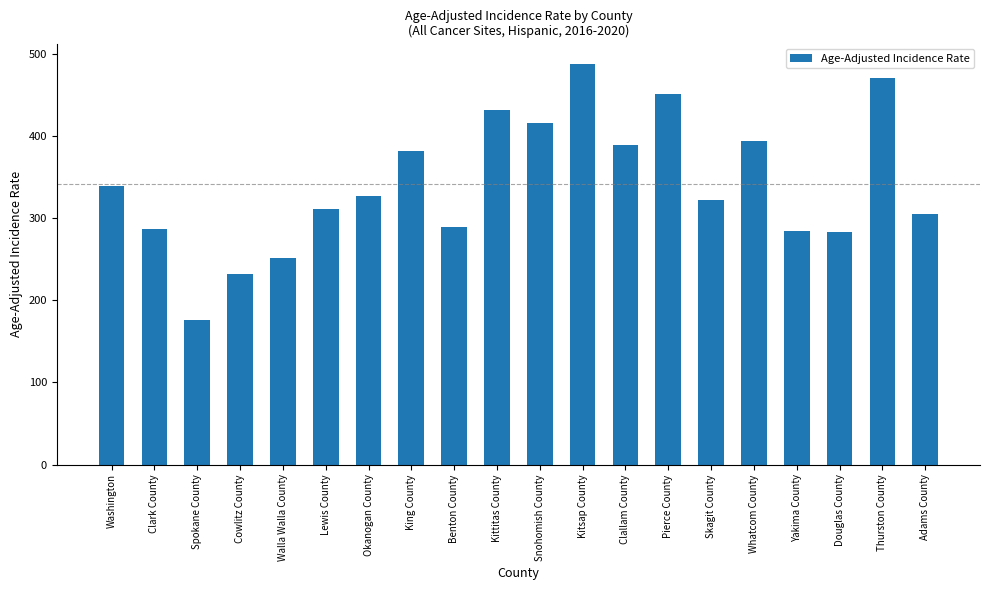

Between Spokane County and King County, which is larger?

King County